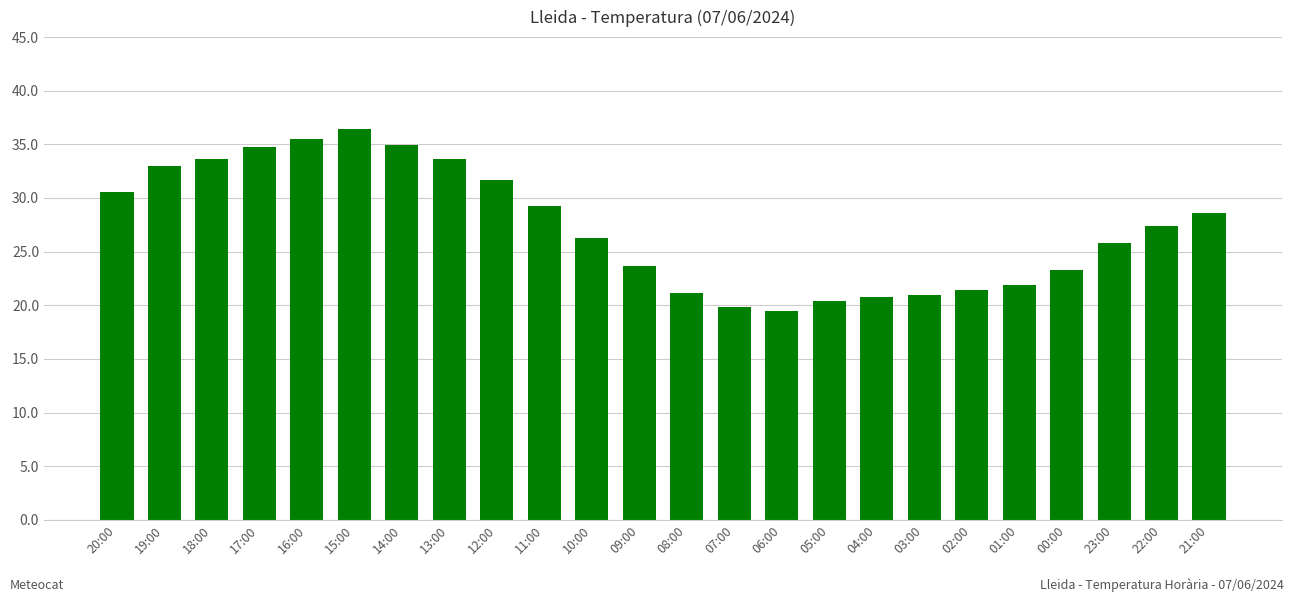

What is the greatest value displayed?

36.4